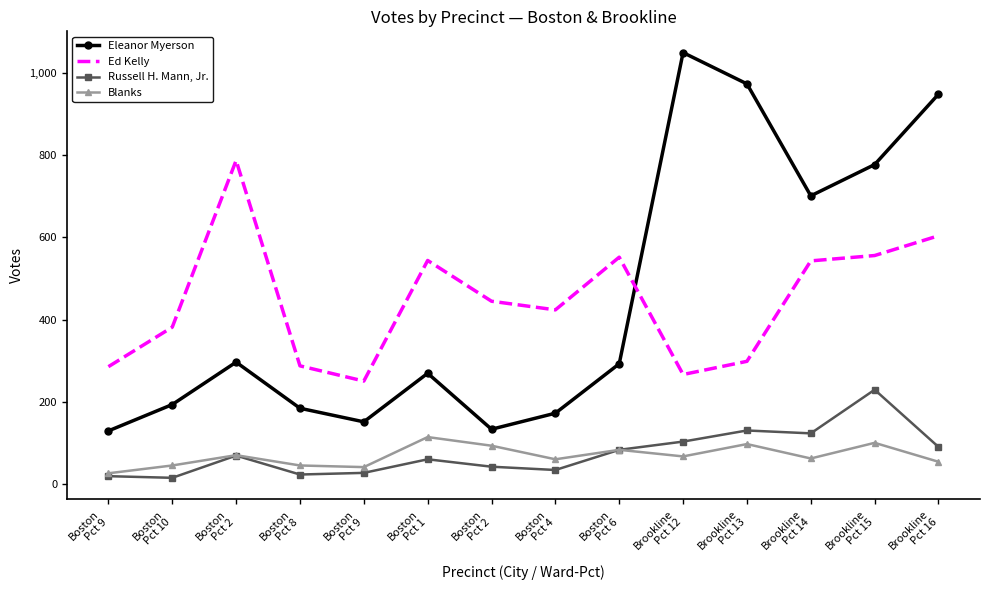

What are all the series names shown in the legend?

Eleanor Myerson, Ed Kelly, Russell H. Mann, Jr., Blanks